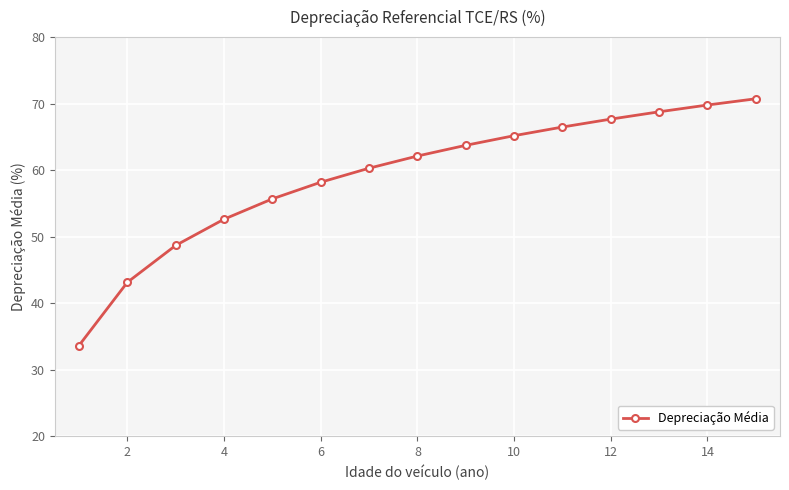

Reading right to left, what are all the values shown in this chart?

70.7	69.8	68.8	67.7	66.5	65.2	63.7	62.1	60.3	58.2	55.7	52.6	48.7	43.1	33.6